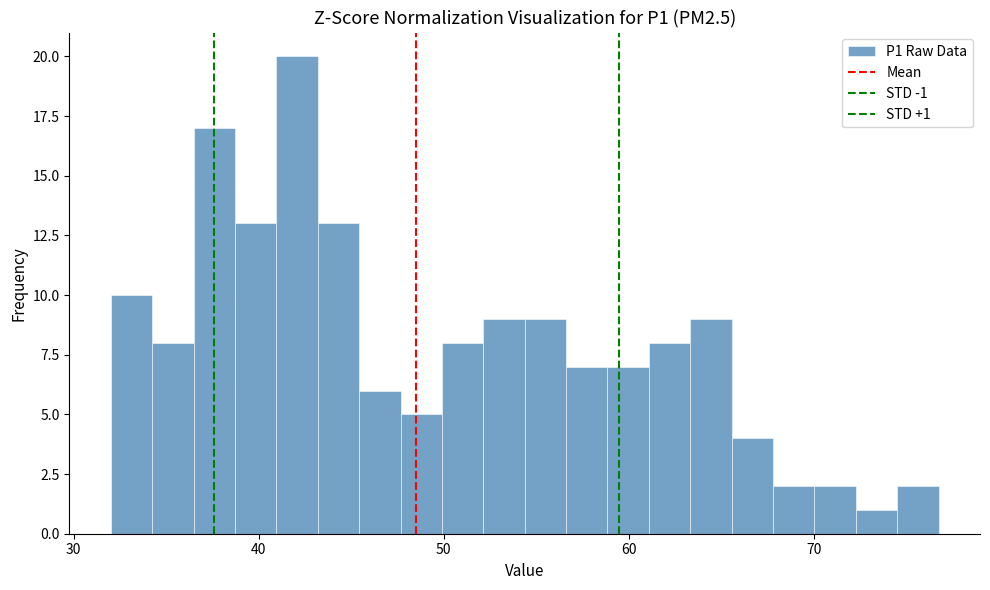

Read against the x-axis, roughly where is the centre of the tallest bar?

42